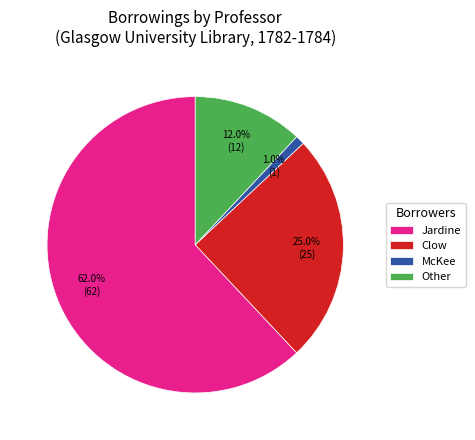

Does McKee represent more than half of the total?

No